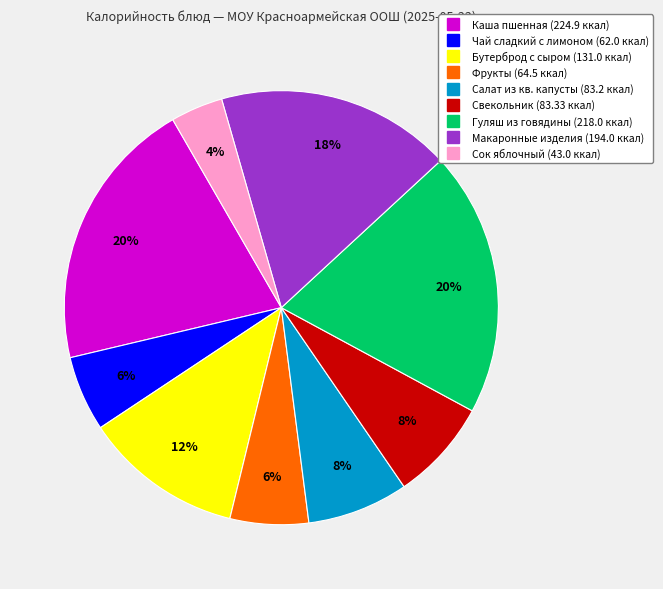

Does any single category account for the majority?

No